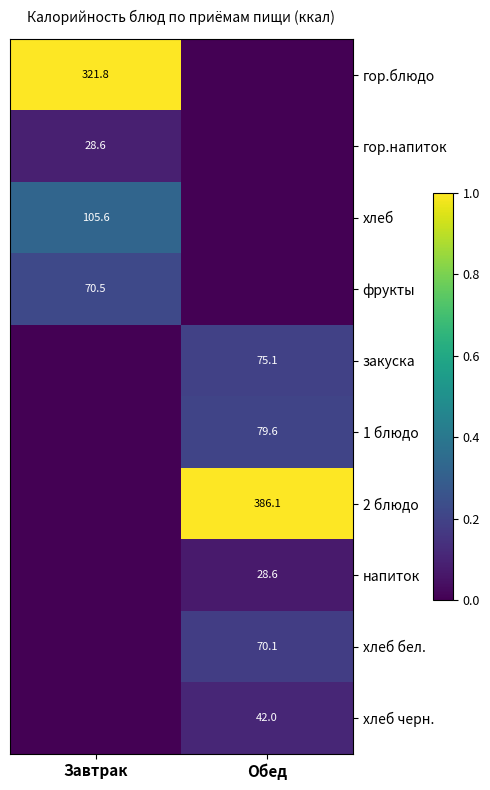

Which label corresponds to the smallest value in the chart?

Обед